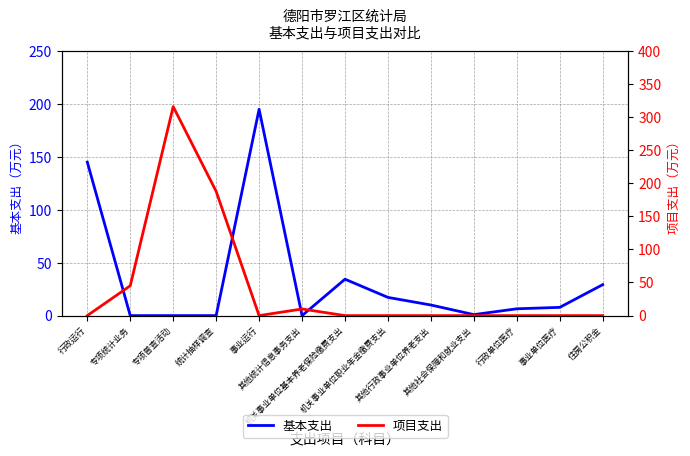

Which series has the largest total across all categories?

项目支出